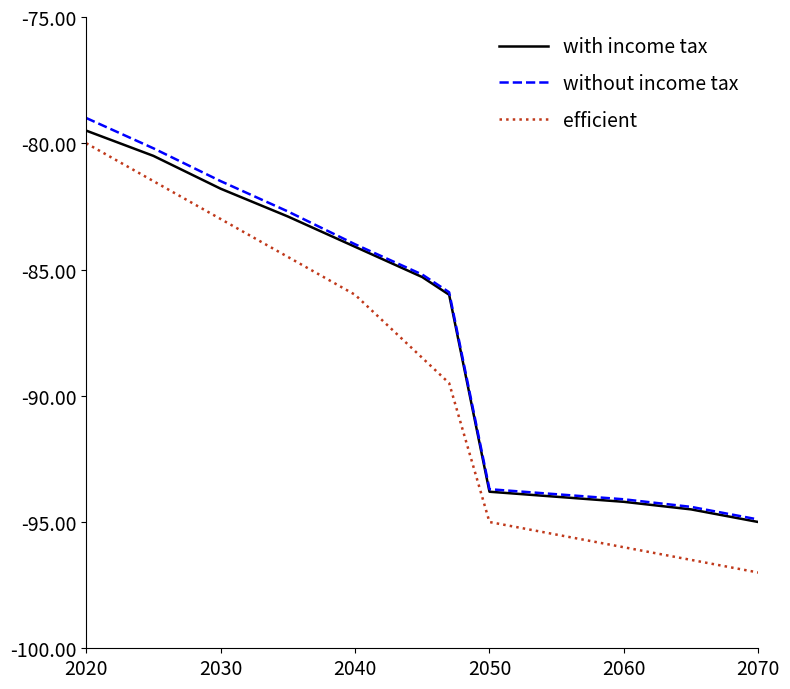

True or false: efficient and with income tax intersect in this chart.

False